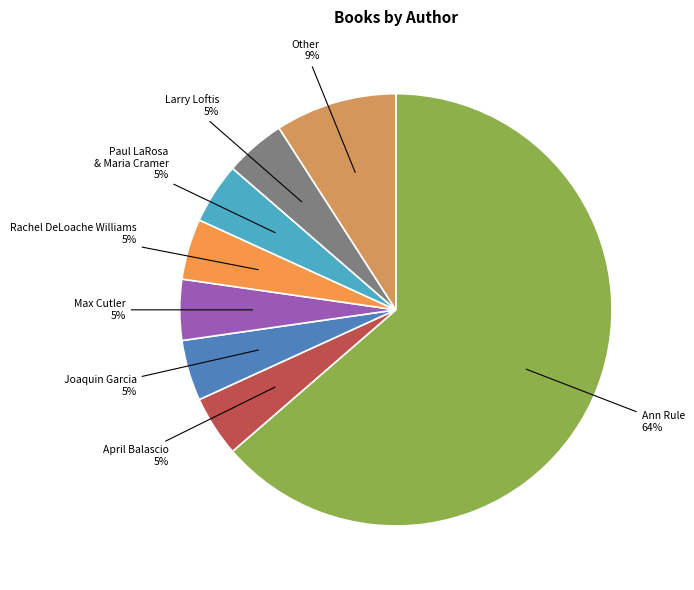

Is it true that April Balascio is 19% of the pie?

False